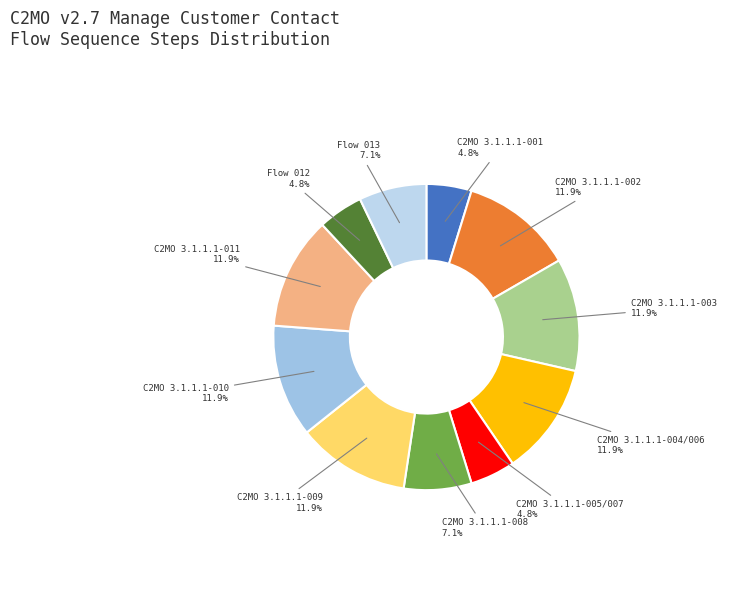

Which category has the smallest portion of the pie?

C2MO 3.1.1.1-001